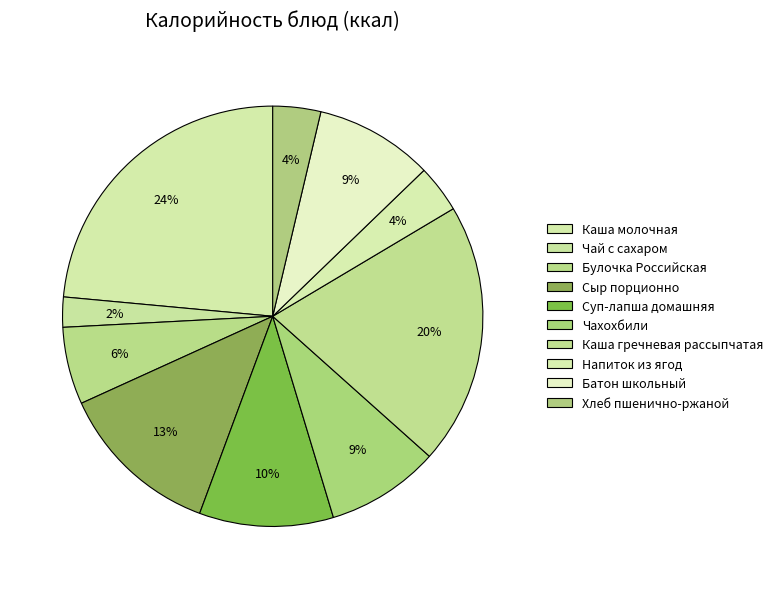

What is the total percentage of Чай с сахаром and Сыр порционно?

14.9%